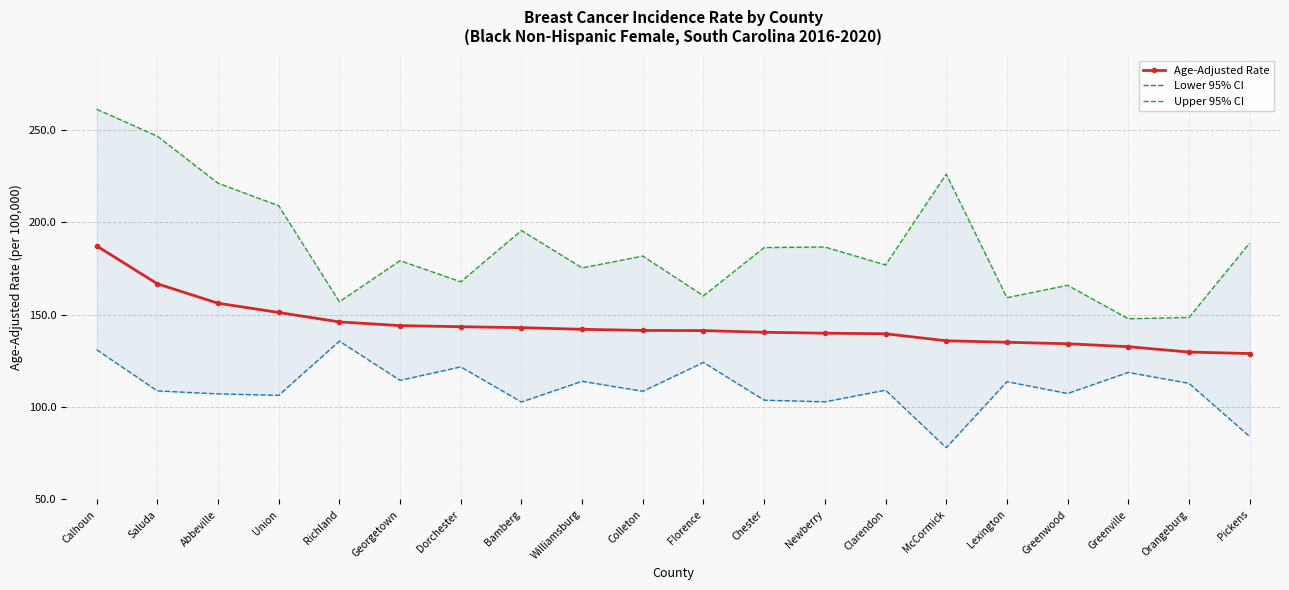

At which label does Upper 95% CI reach its peak?

Calhoun